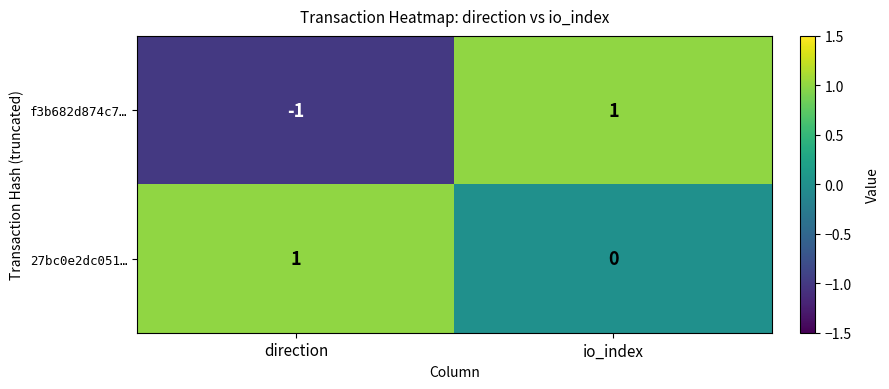

Reading left to right, what are all the values shown in this chart?

f3b682d874c7…: direction=-1	io_index=1
27bc0e2dc051…: direction=1	io_index=0